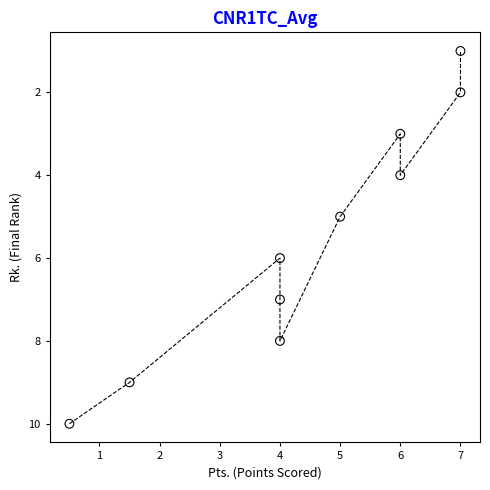

What is the average Y value?

6